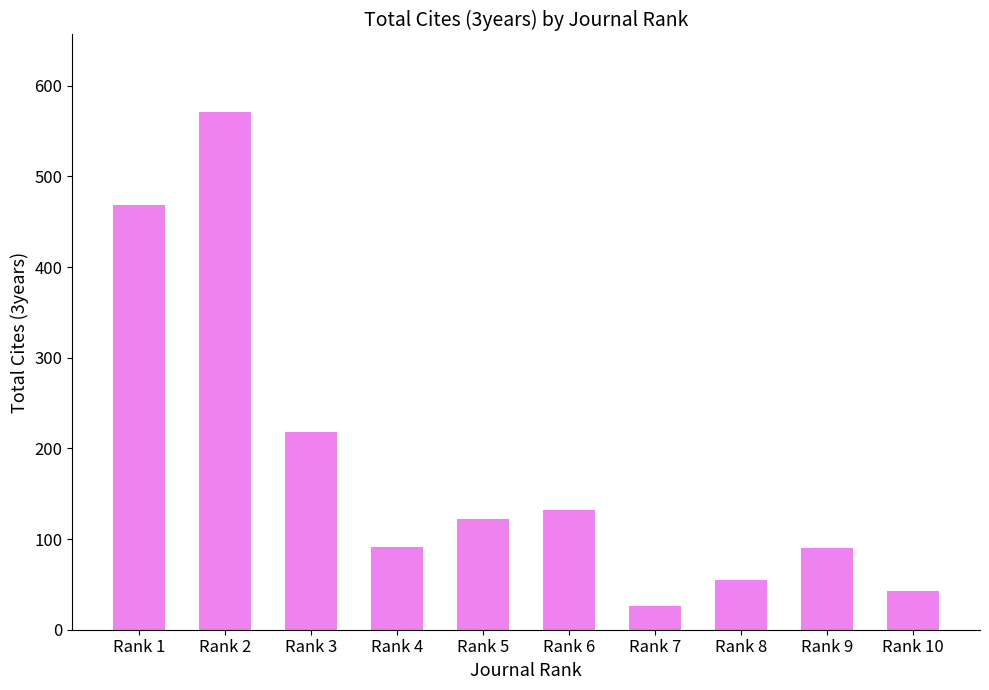

What is the change in value from Rank 5 to Rank 10?

-79